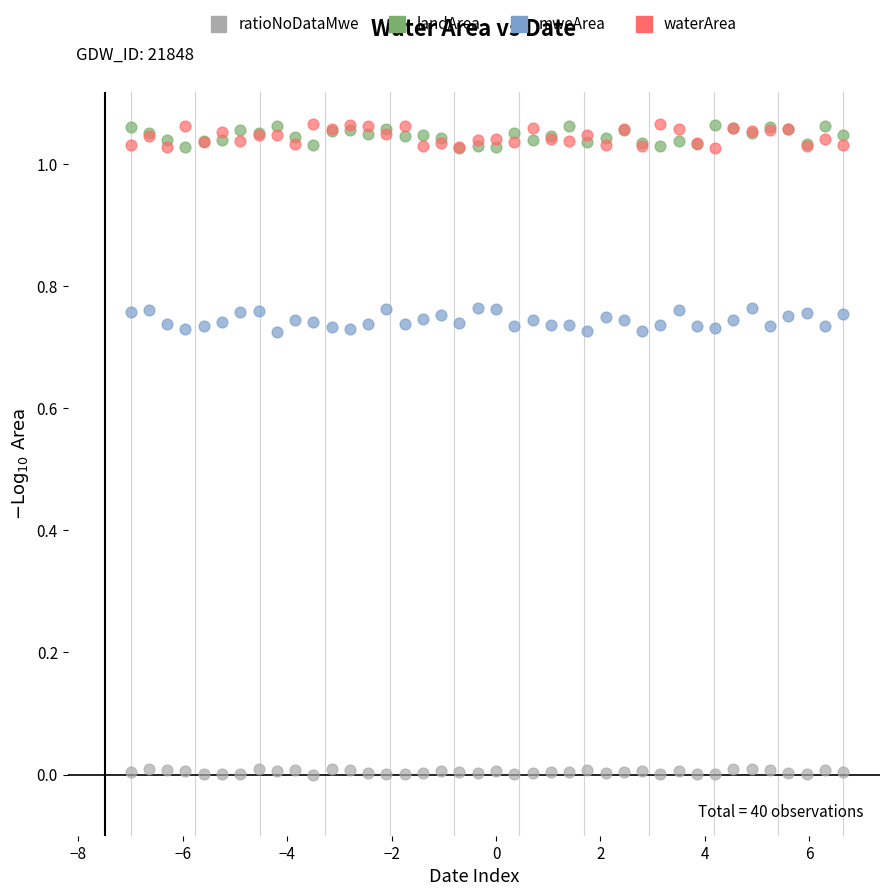

What are all the series names shown in the legend?

ratioNoDataMwe, landArea, mweArea, waterArea